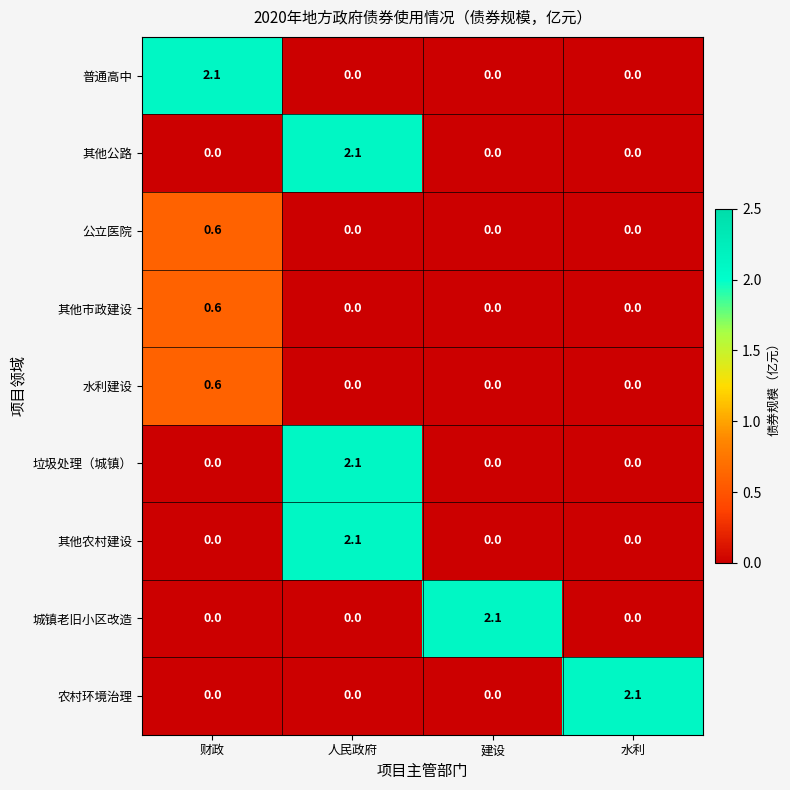

Count the number of data series in this chart.

9